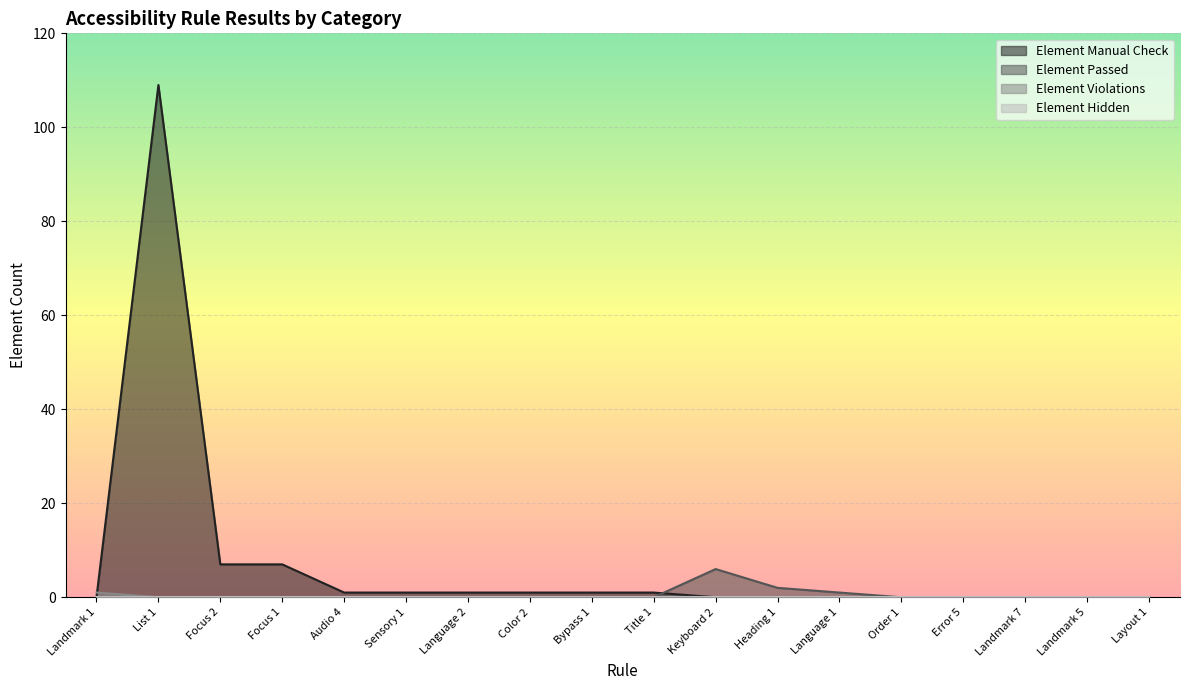

How many interior local peaks does the Element Manual Check series have?

1